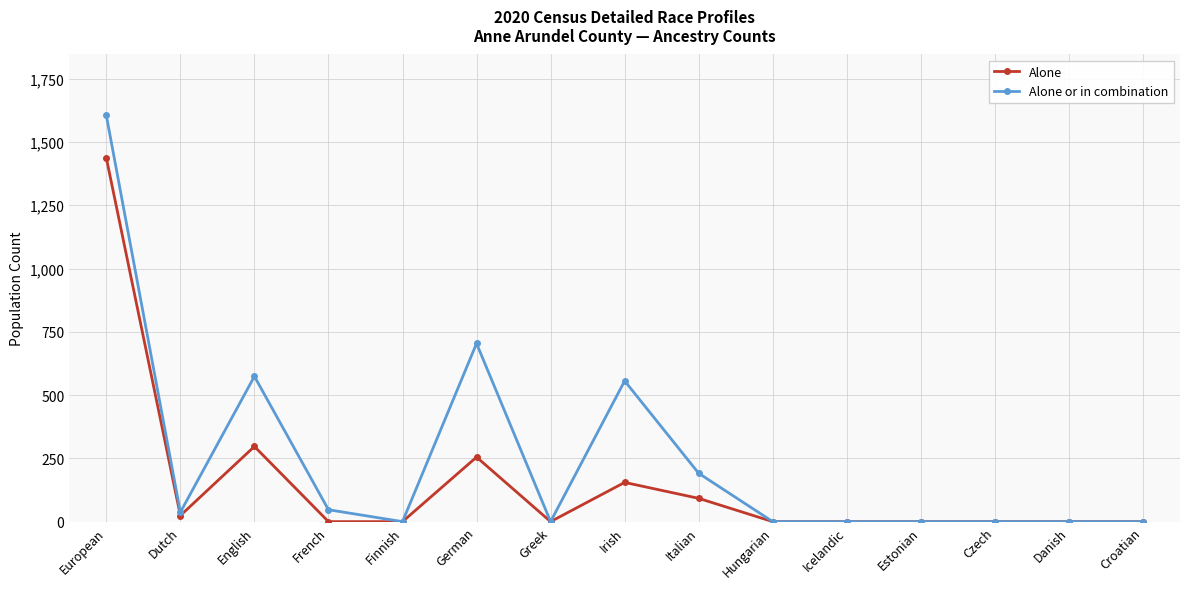

Which category has the highest value across all series?

European